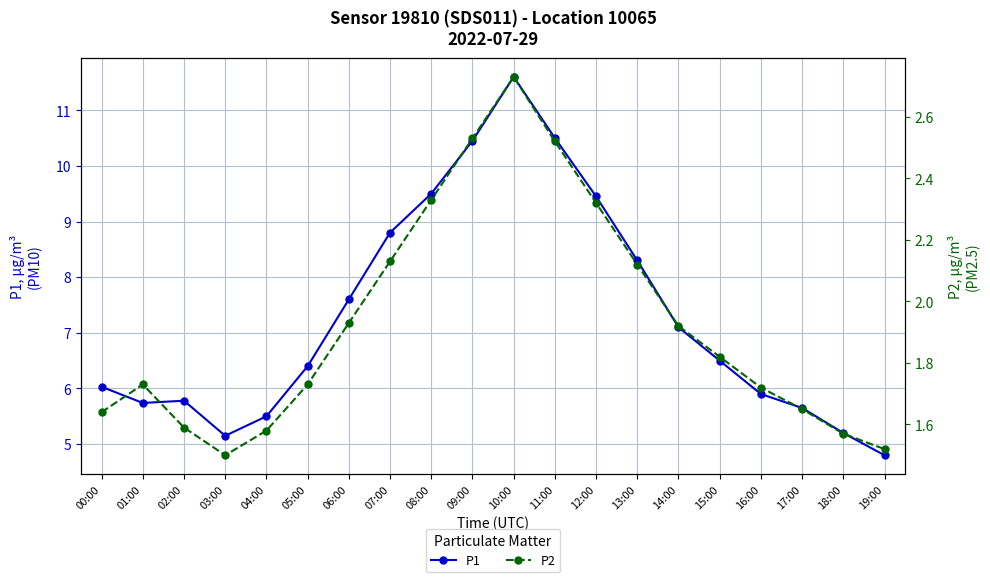

Read the P1 value at 04:00.

5.5